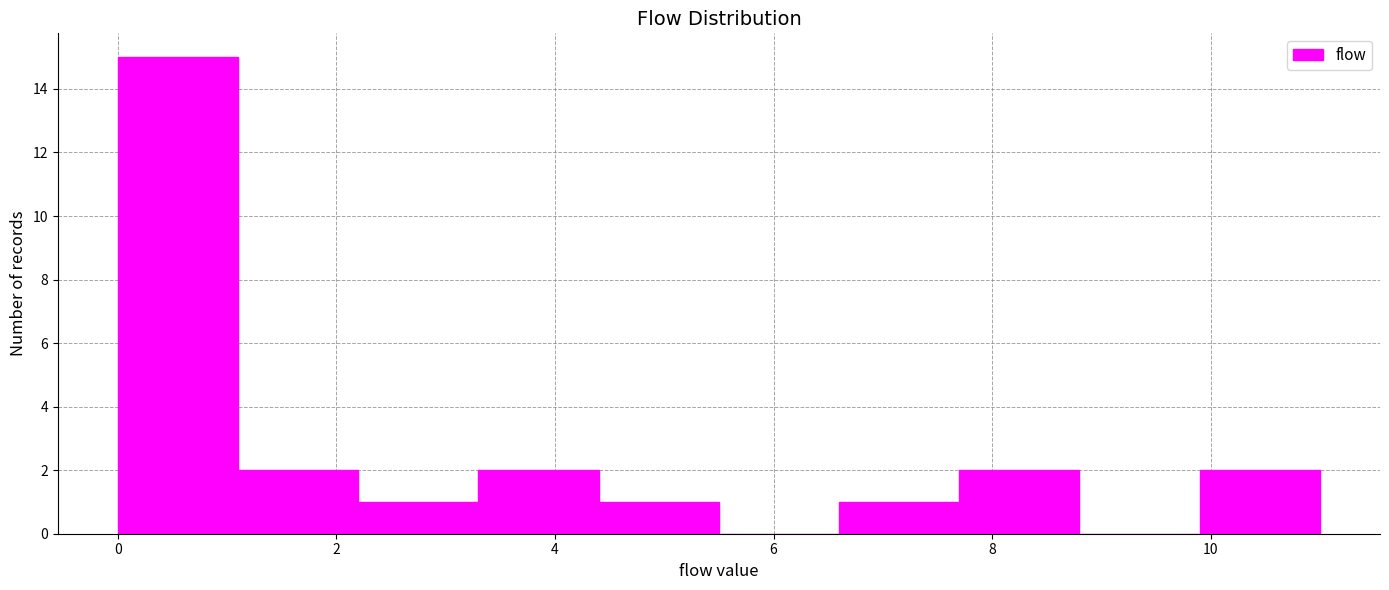

Over which range of the x-axis is the bar tallest?

0.0 to 1.1